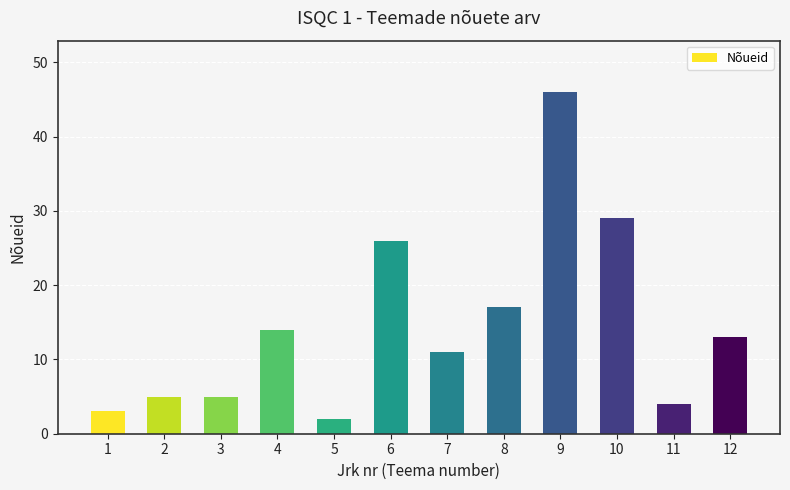

At which label is the value closest to 24?

6